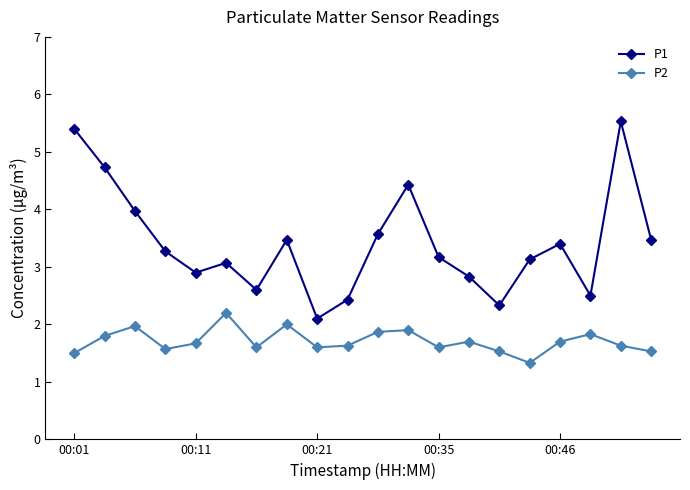

At how many categories does at least one series exceed 1?

20